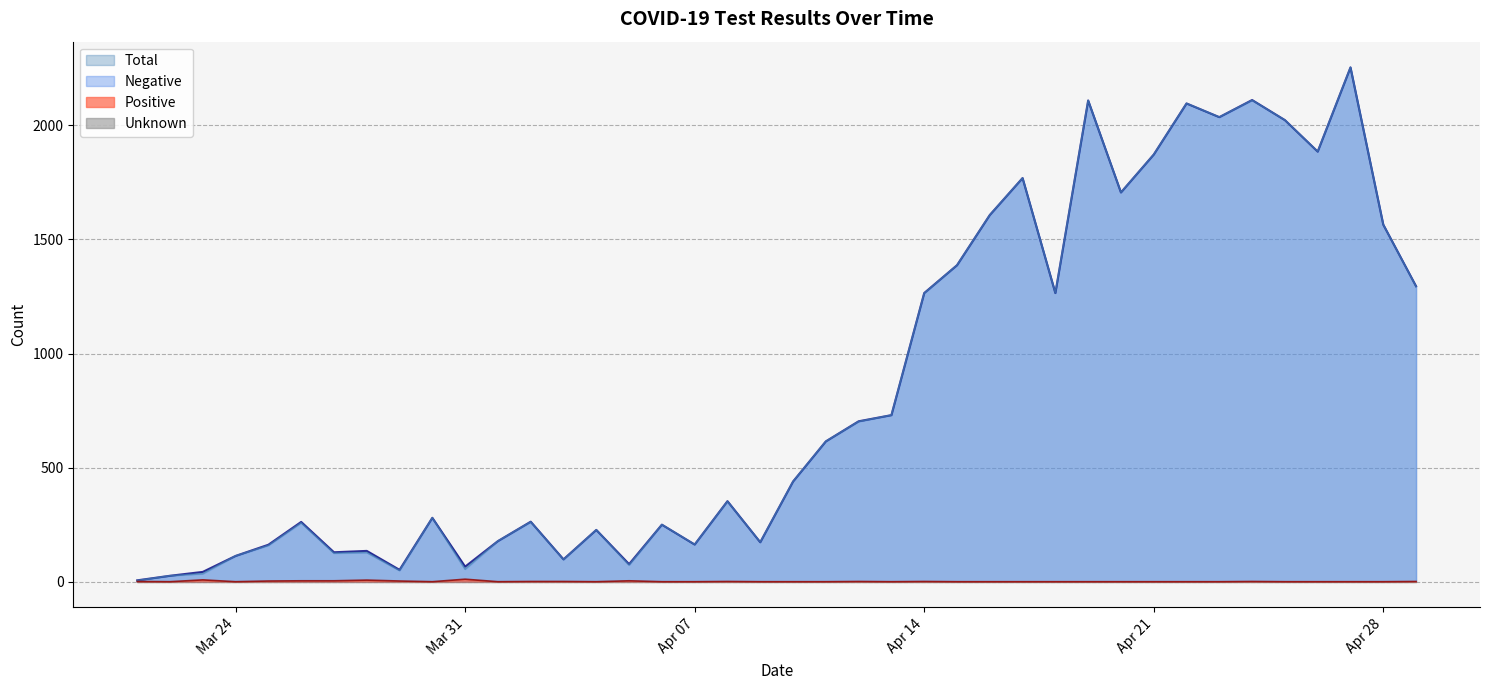

Does the chart have visible grid lines?

Yes